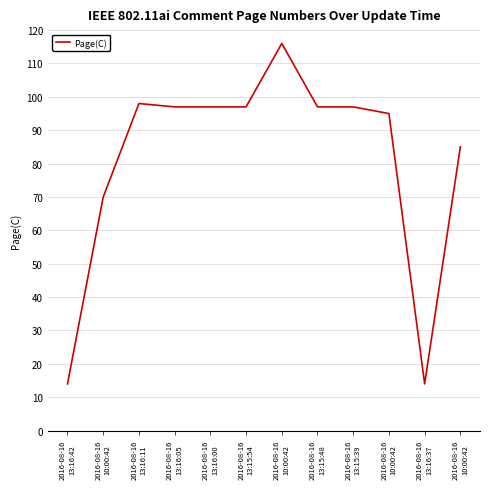

True or false: the data shows 161 at 2016-08-16
13:16:11.

False